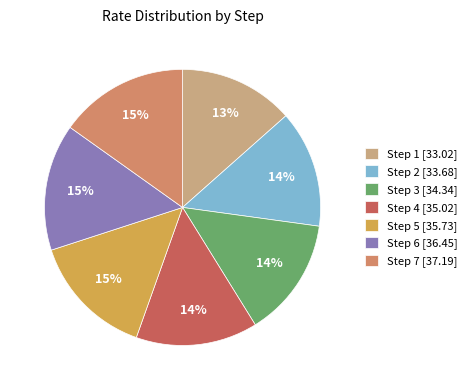

Count the number of slices in the pie.

7